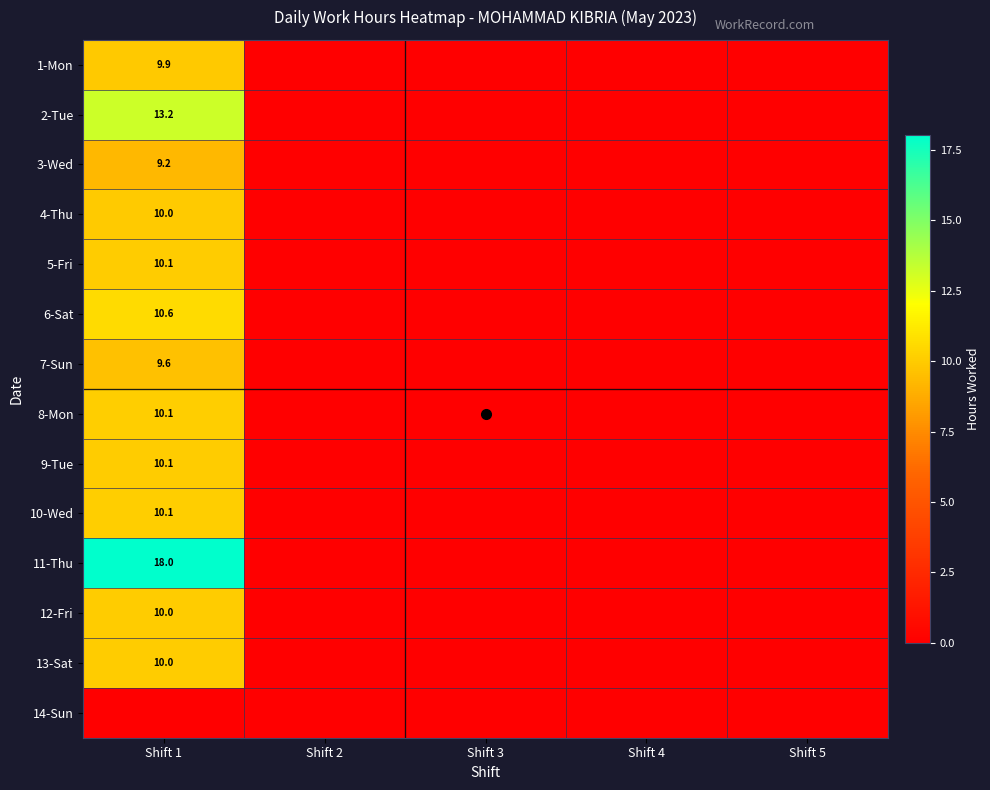

The 7-Sun series shows 9.6 at Shift 1. True or false?

True